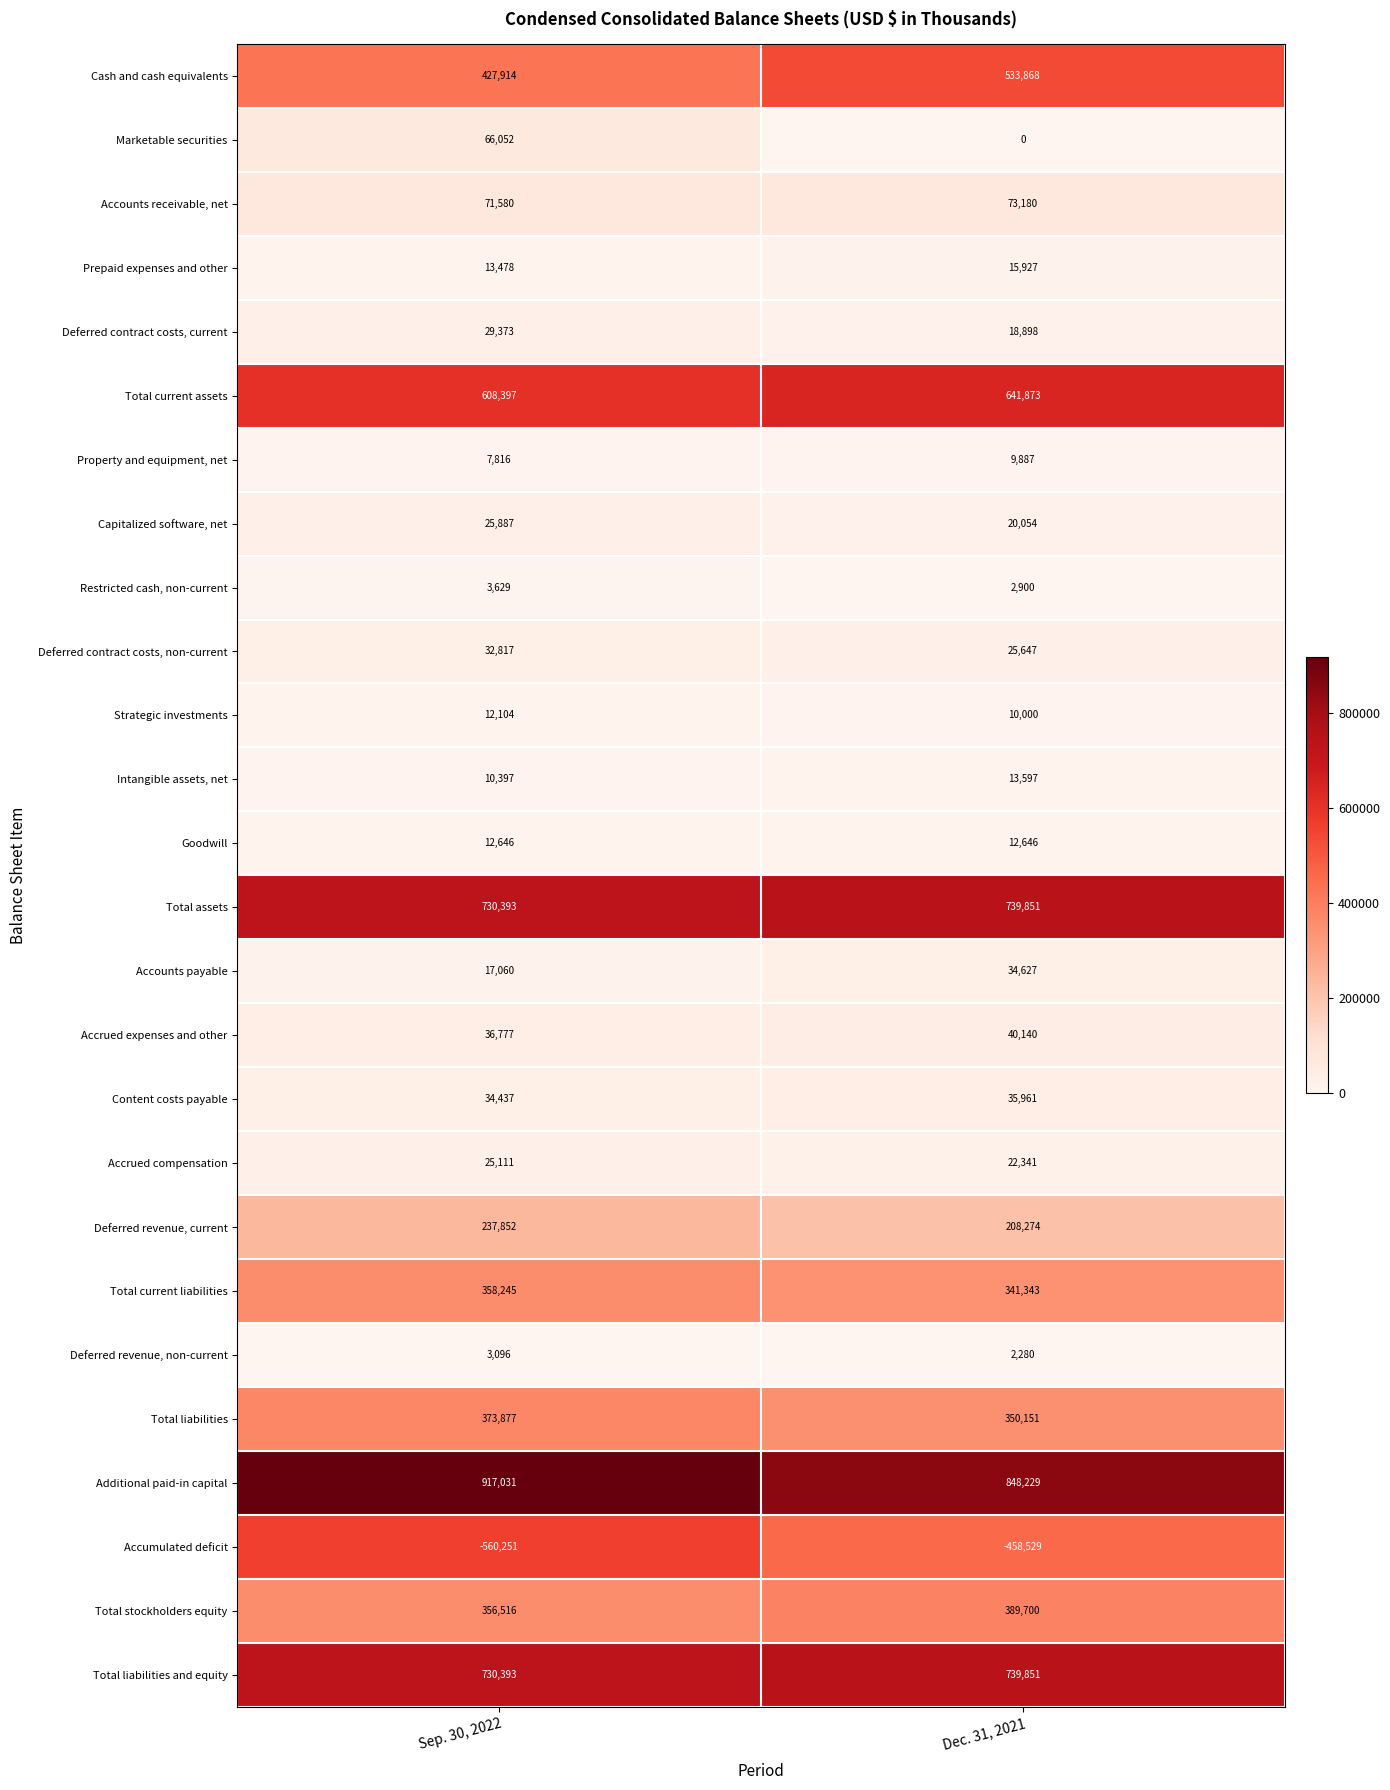

The value of Accrued compensation at Dec. 31, 2021 is 8363. True or false?

False